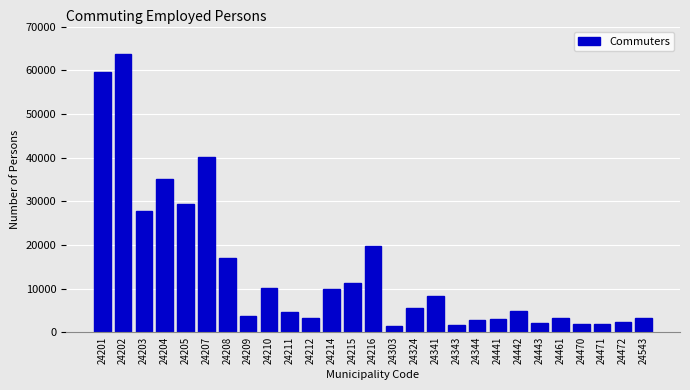

What is the value of the 21st bar from the left?

4905